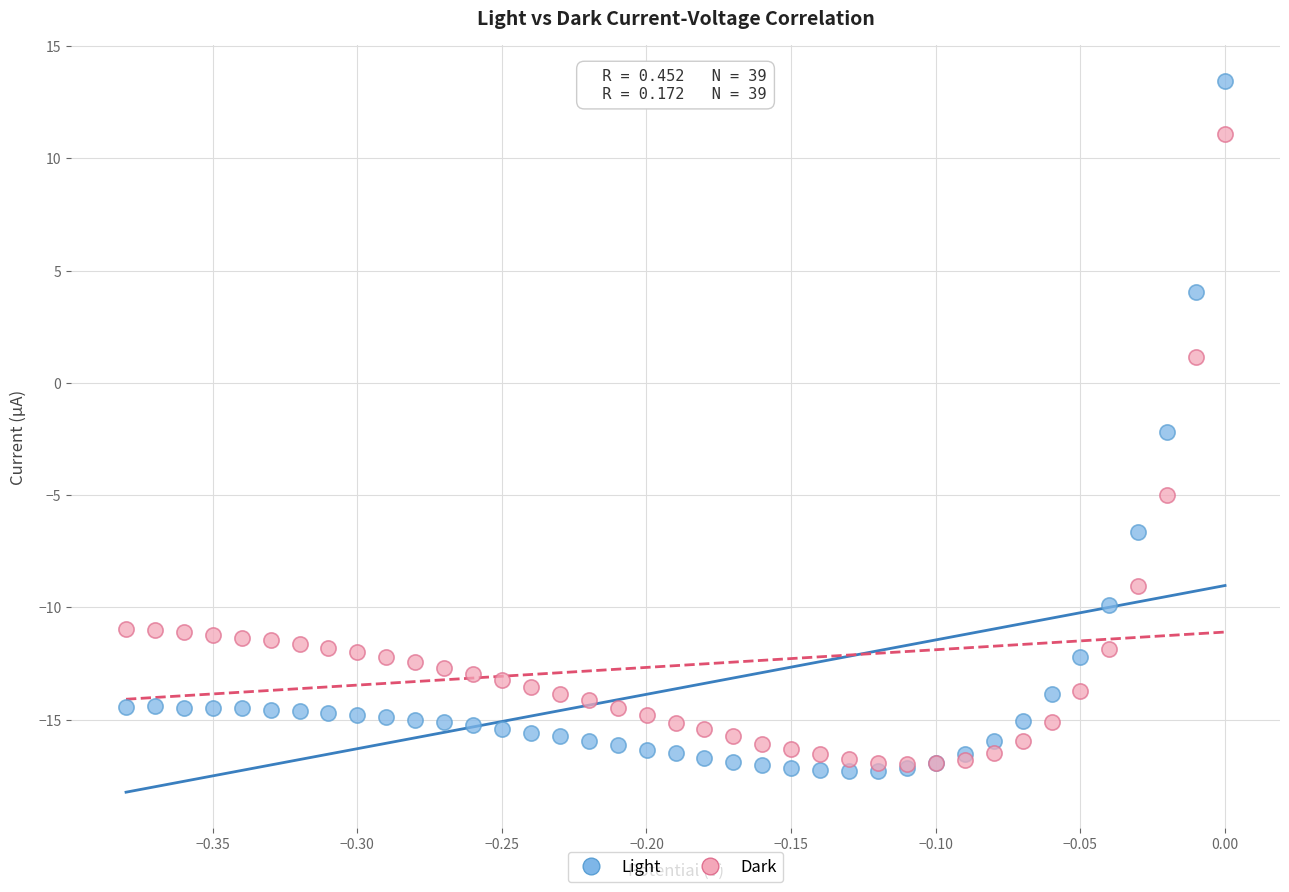

Which series has the widest spread of Y values?

Light